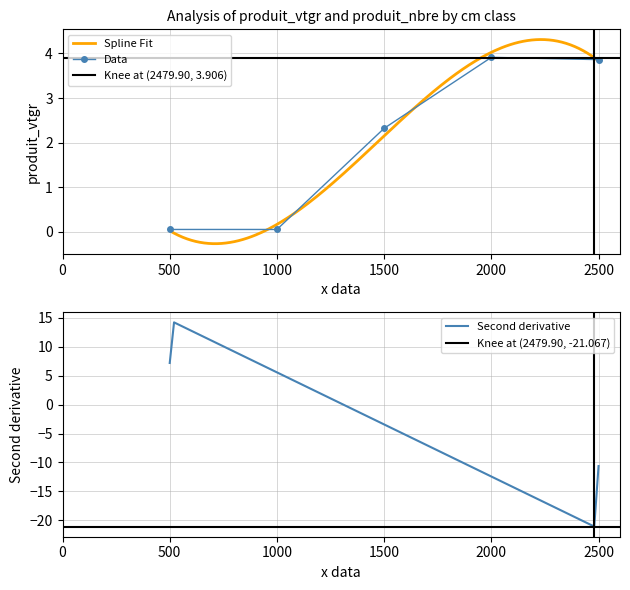

What is the maximum value shown in the chart?

3.9